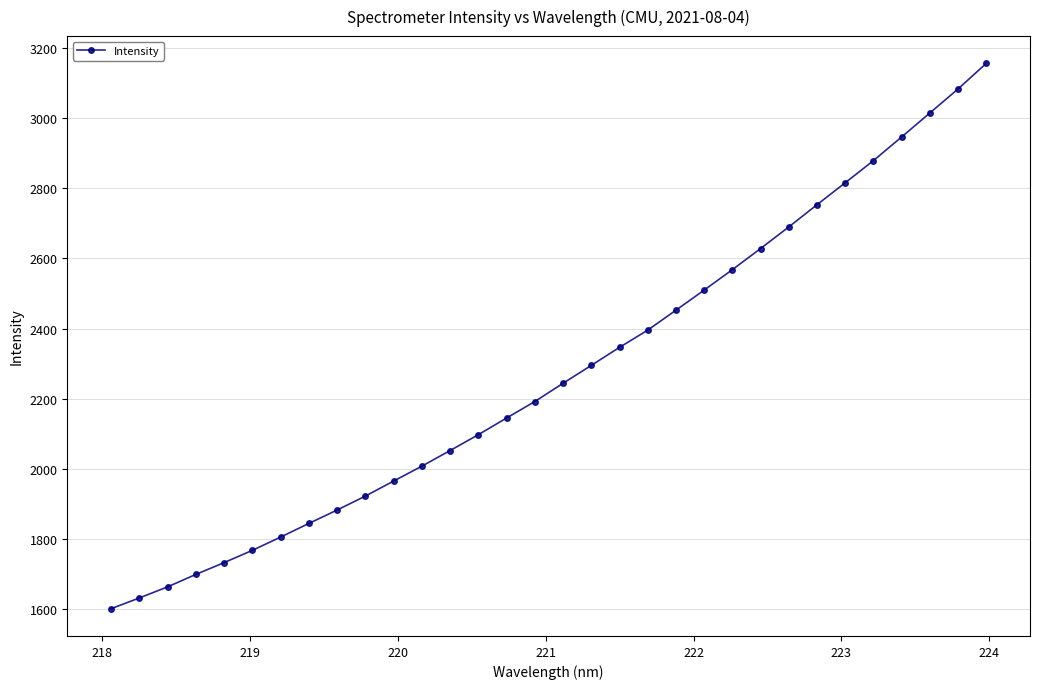

What is the value of the 28th point from the left?

2879.4